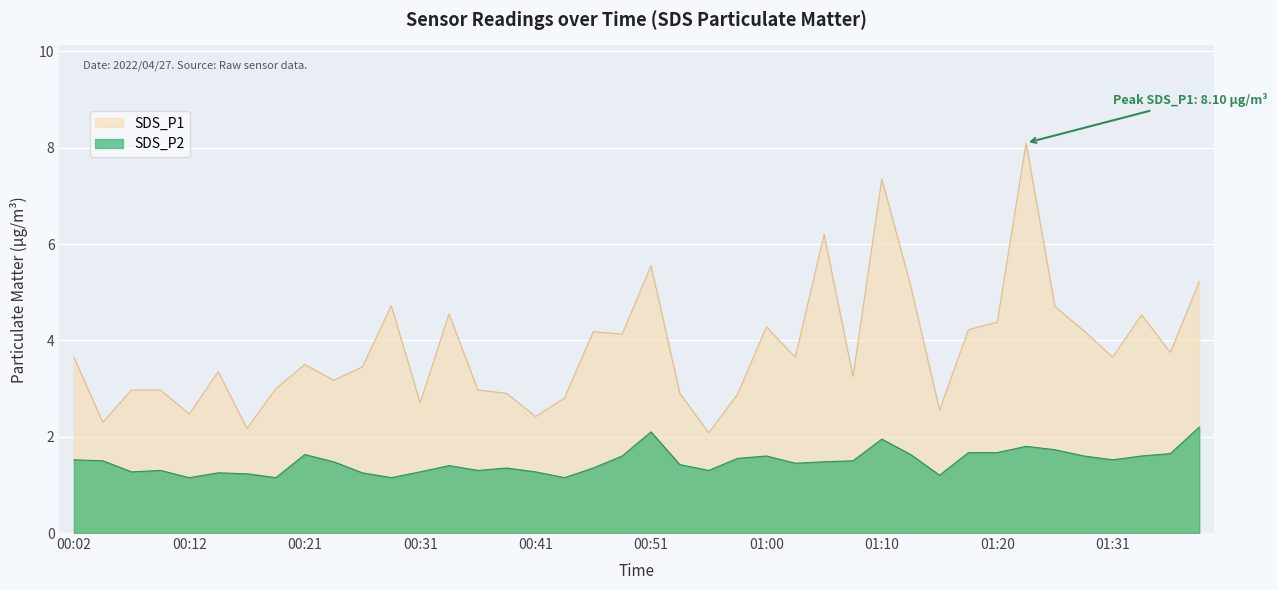

Is it true that SDS_P2 equals 0.8 at 01:18?

False